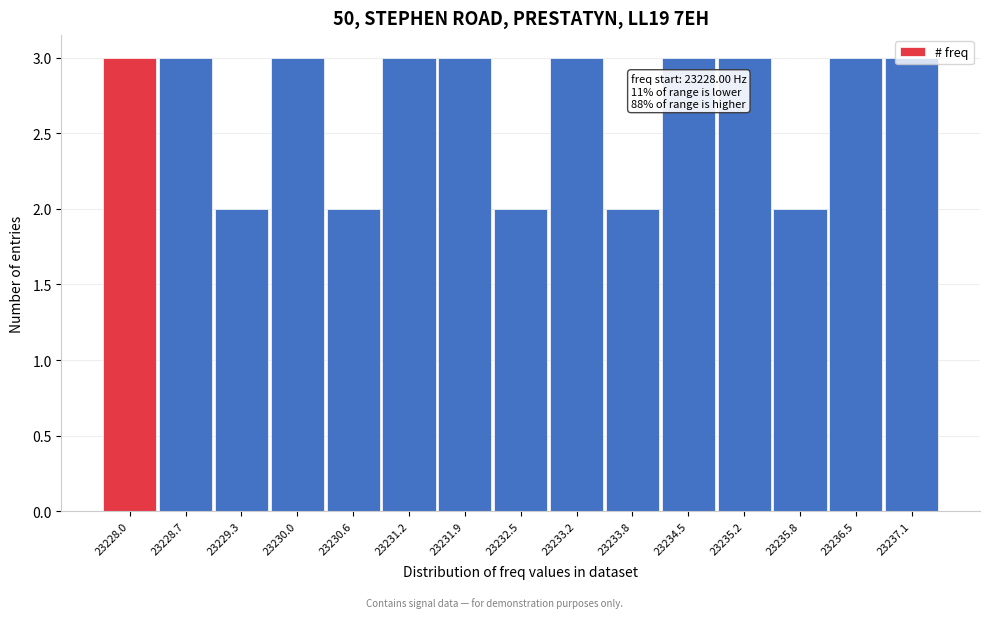

What is the change in value from 23235.8 to 23236.5?

+1